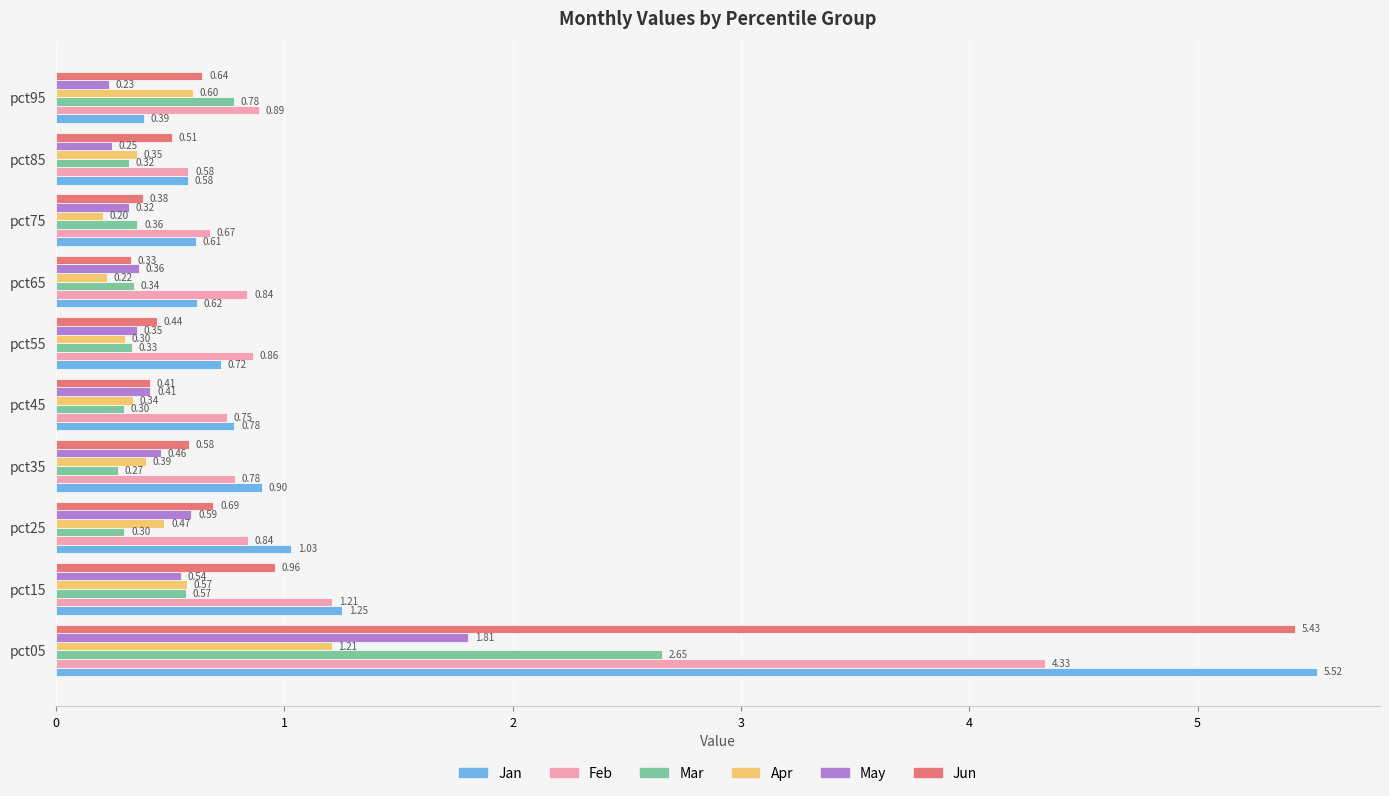

Between pct55 and pct75, which series saw the biggest shift?

Feb